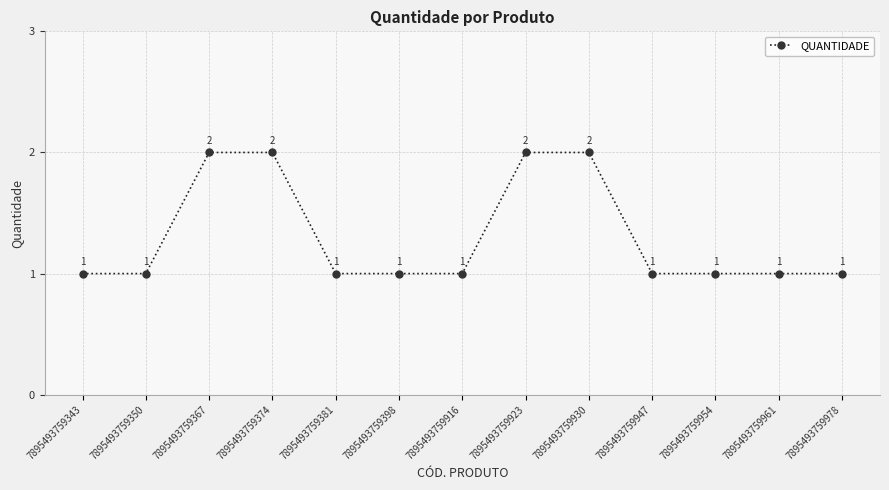

What is the difference between the maximum and second lowest values?

1